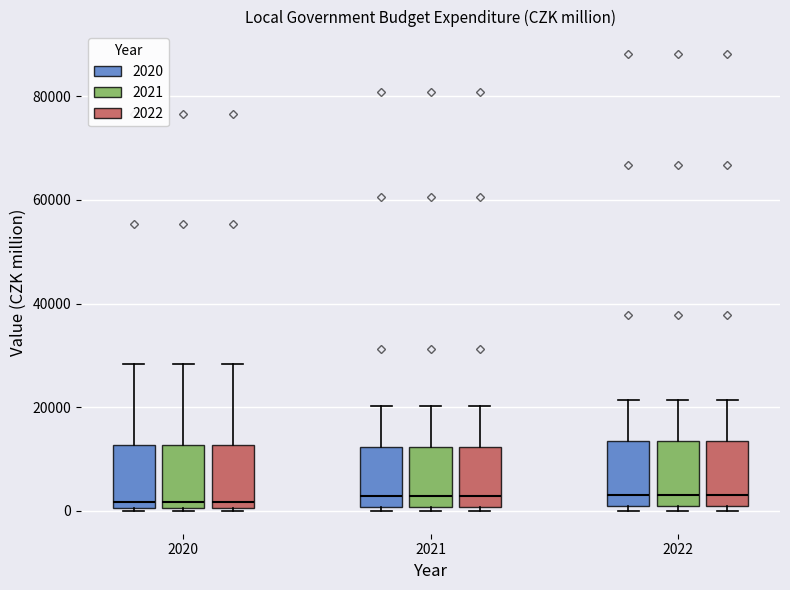

Reading left to right, read every box against the y-axis: the position of its median line, the range the box covers, and the ends of its whiskers. The values are not printed on the chart, so give them approximately, as read against the axis.

2020 (2020): median 2000, box 0 to 12000, whiskers 0 to 28000
2020 (2021): median 2000, box 0 to 12000, whiskers 0 to 28000
2020 (2022): median 2000, box 0 to 12000, whiskers 0 to 28000
2021 (2020): median 2000, box 0 to 12000, whiskers 0 (just below the box's lower edge) to 20000
2021 (2021): median 2000, box 0 to 12000, whiskers 0 (just below the box's lower edge) to 20000
2021 (2022): median 2000, box 0 to 12000, whiskers 0 (just below the box's lower edge) to 20000
2022 (2020): median 4000, box 0 to 14000, whiskers 0 (just below the box's lower edge) to 22000
2022 (2021): median 4000, box 0 to 14000, whiskers 0 (just below the box's lower edge) to 22000
2022 (2022): median 4000, box 0 to 14000, whiskers 0 (just below the box's lower edge) to 22000